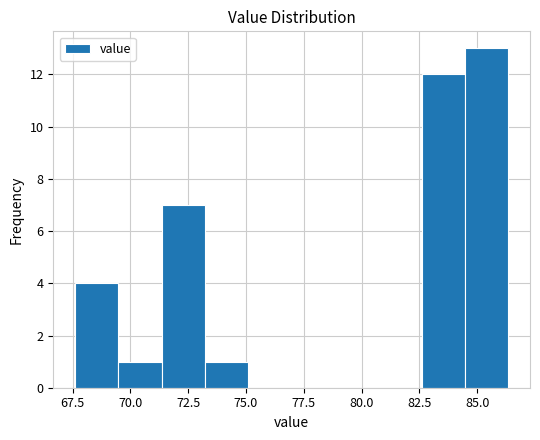

Read against the x-axis, roughly where is the centre of the tallest bar?

85.5